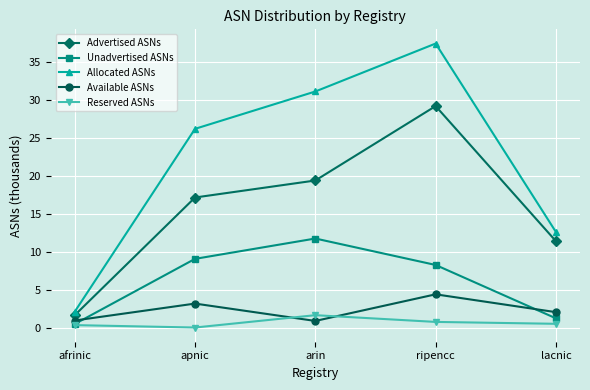

Where do Reserved ASNs and Available ASNs first cross each other?

apnic and arin